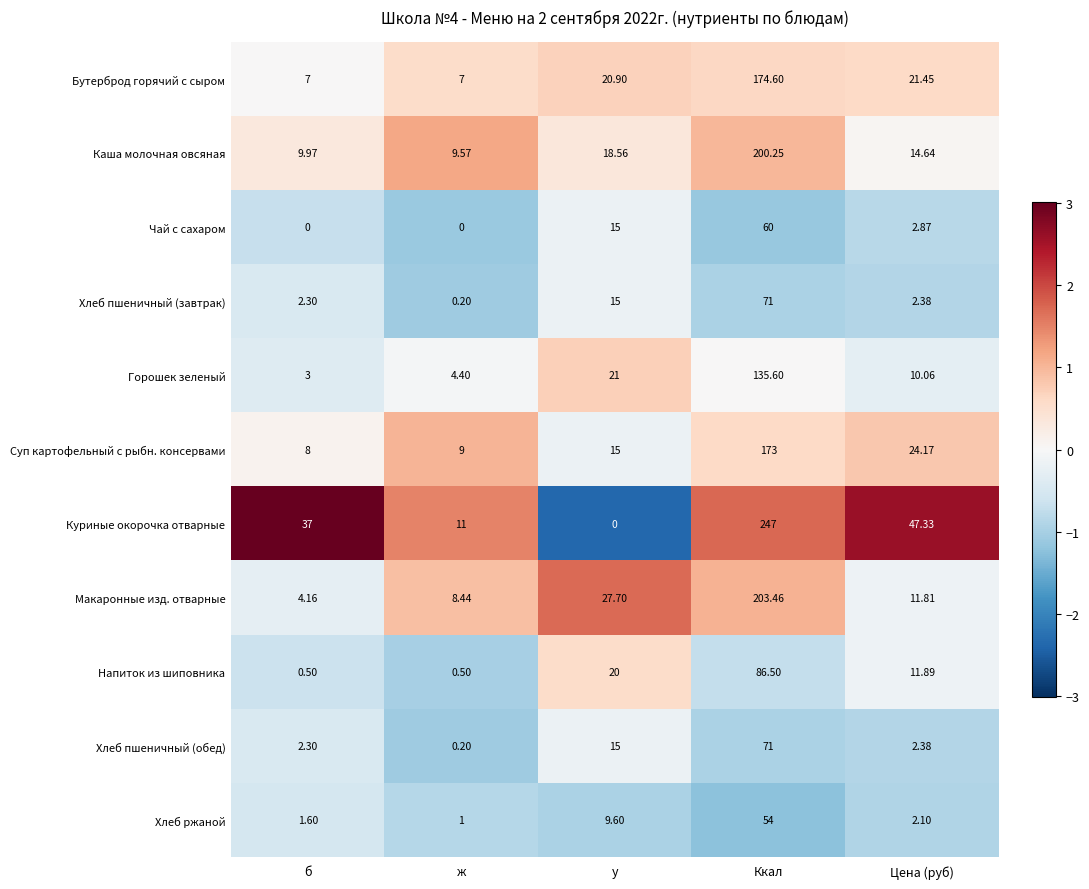

Which series has the largest total across all categories?

Куриные окорочка отварные